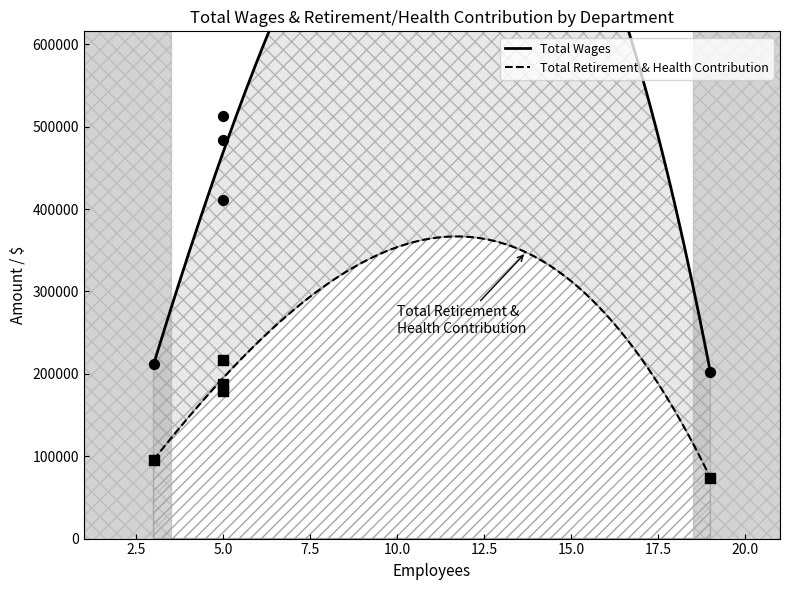

Which series has the largest total across all categories?

Total Wages